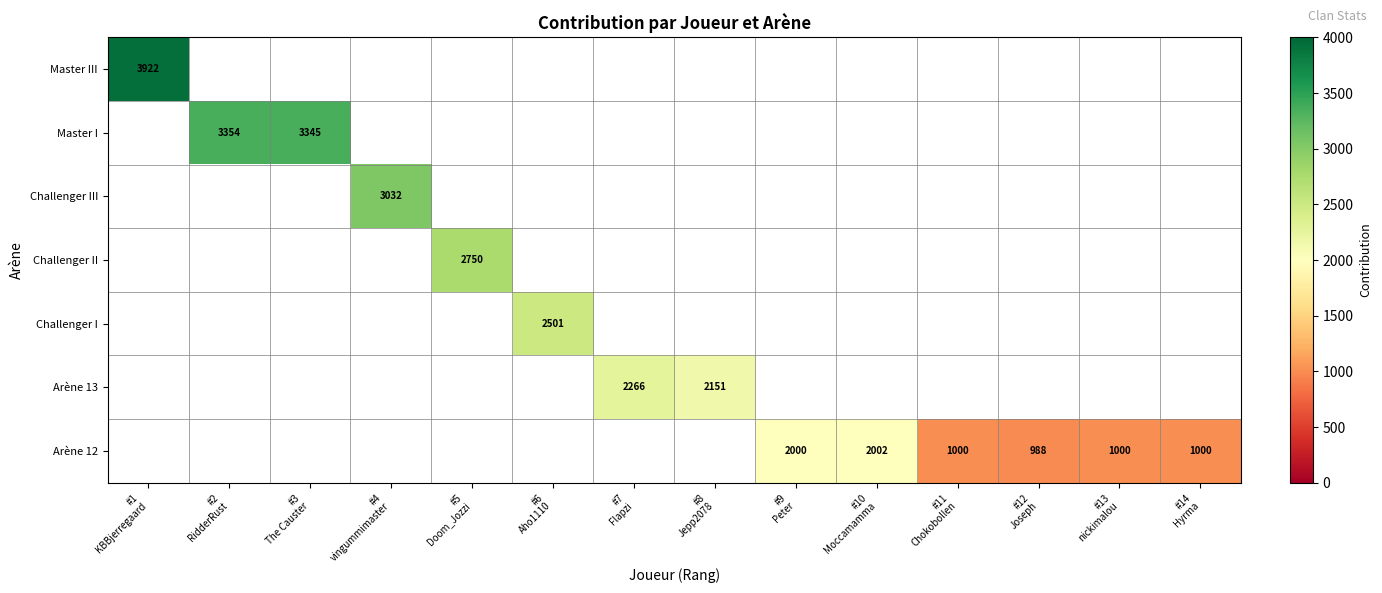

What is the difference between the second highest and second lowest values in the Arène 12 series?

1000.0